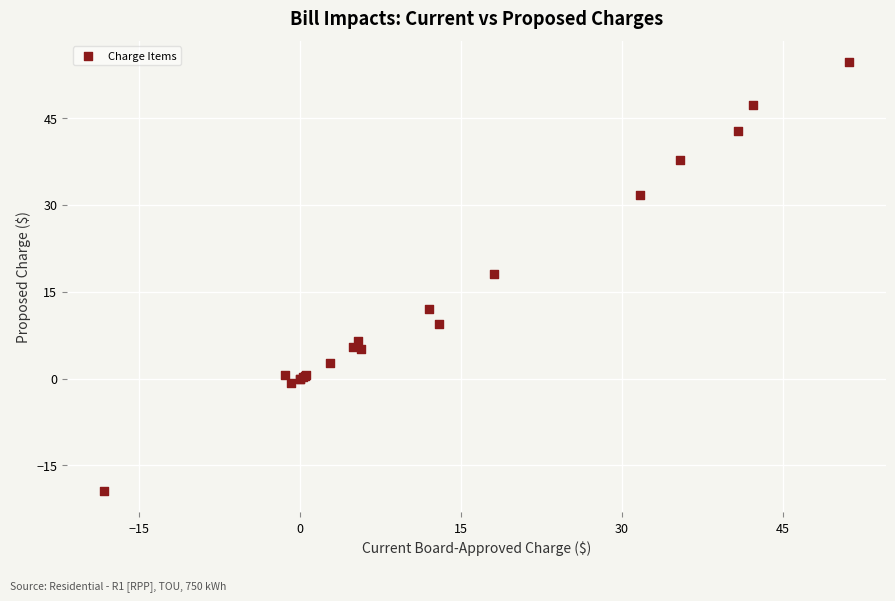

What Y value in the scatter plot is closest to 17?

18.1